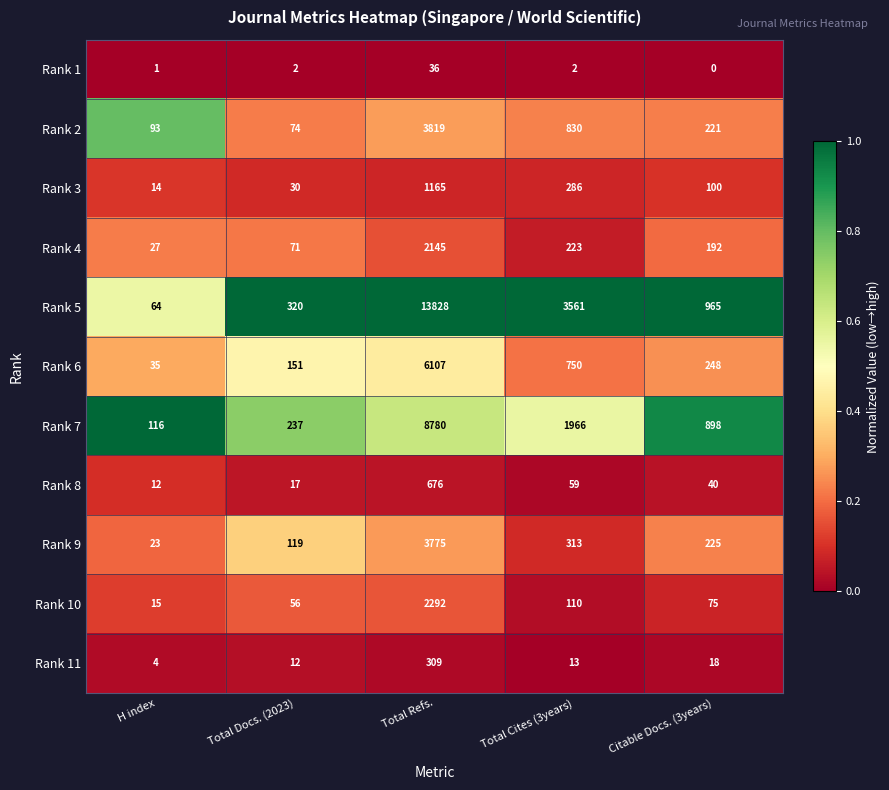

Which category has the lowest value across all series?

Citable Docs. (3years)